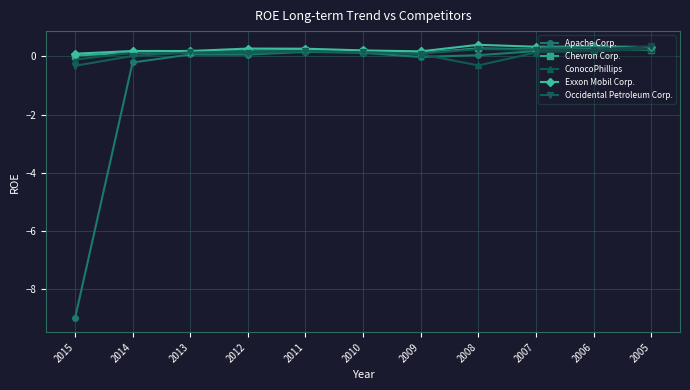

Is the value of ConocoPhillips at 2015 greater than the value of Occidental Petroleum Corp. at 2006?

No